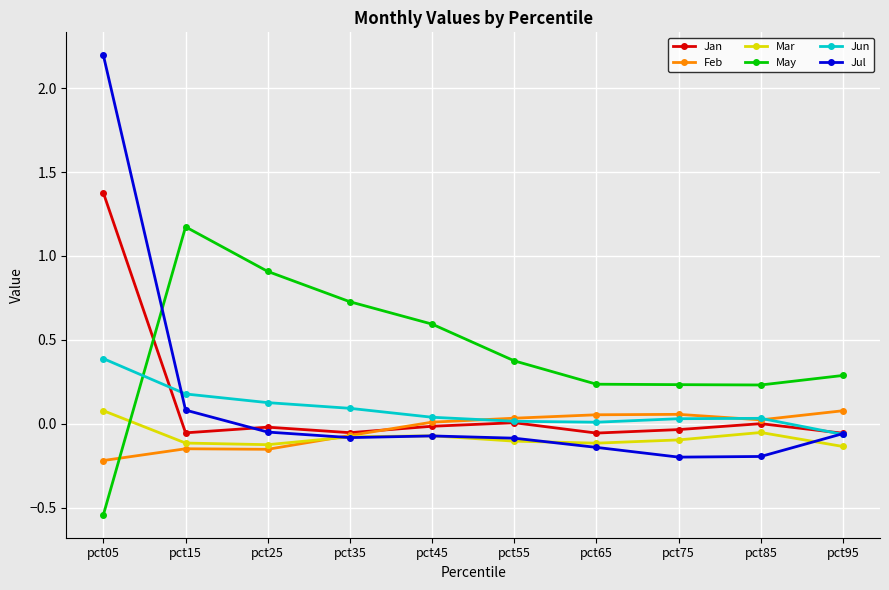

What are all the series names shown in the legend?

Jan, Feb, Mar, May, Jun, Jul